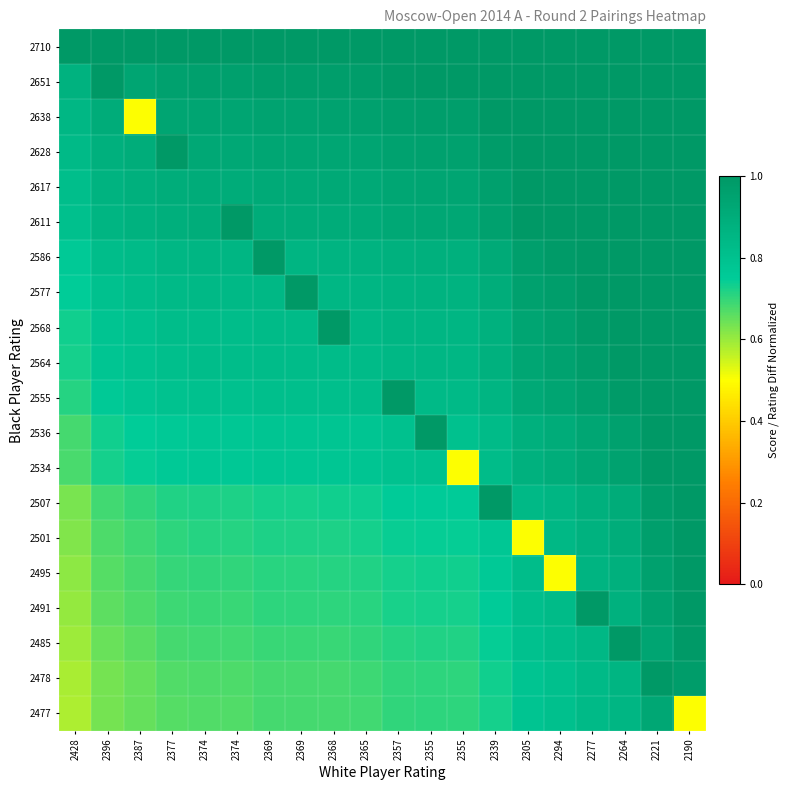

At which category is the sum across all series the highest?

2221